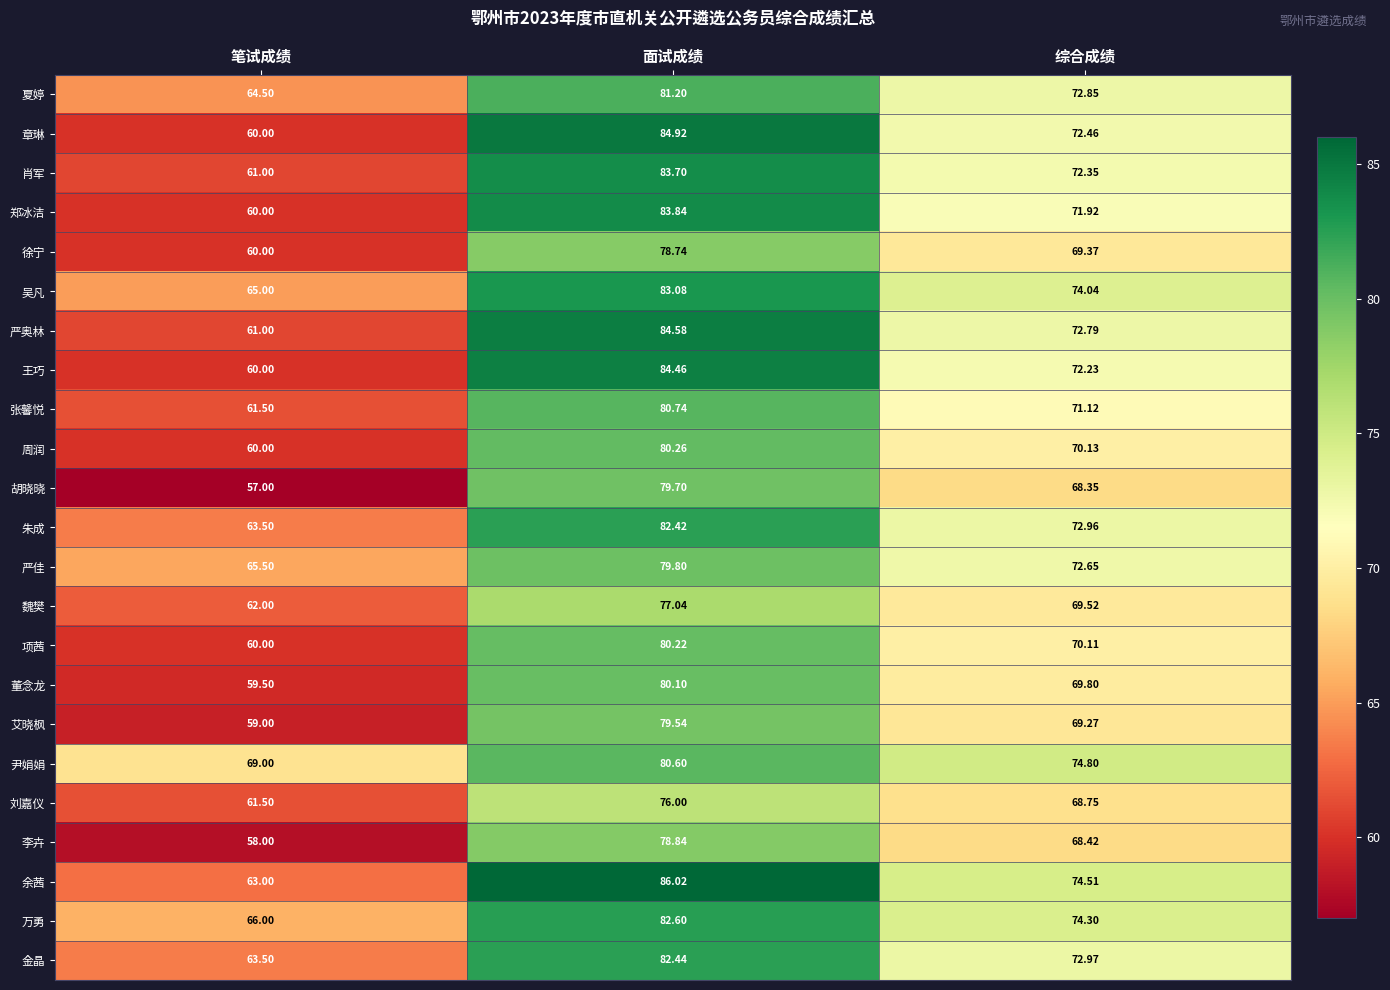

Where is 董念龙 nearest to the value 69?

综合成绩